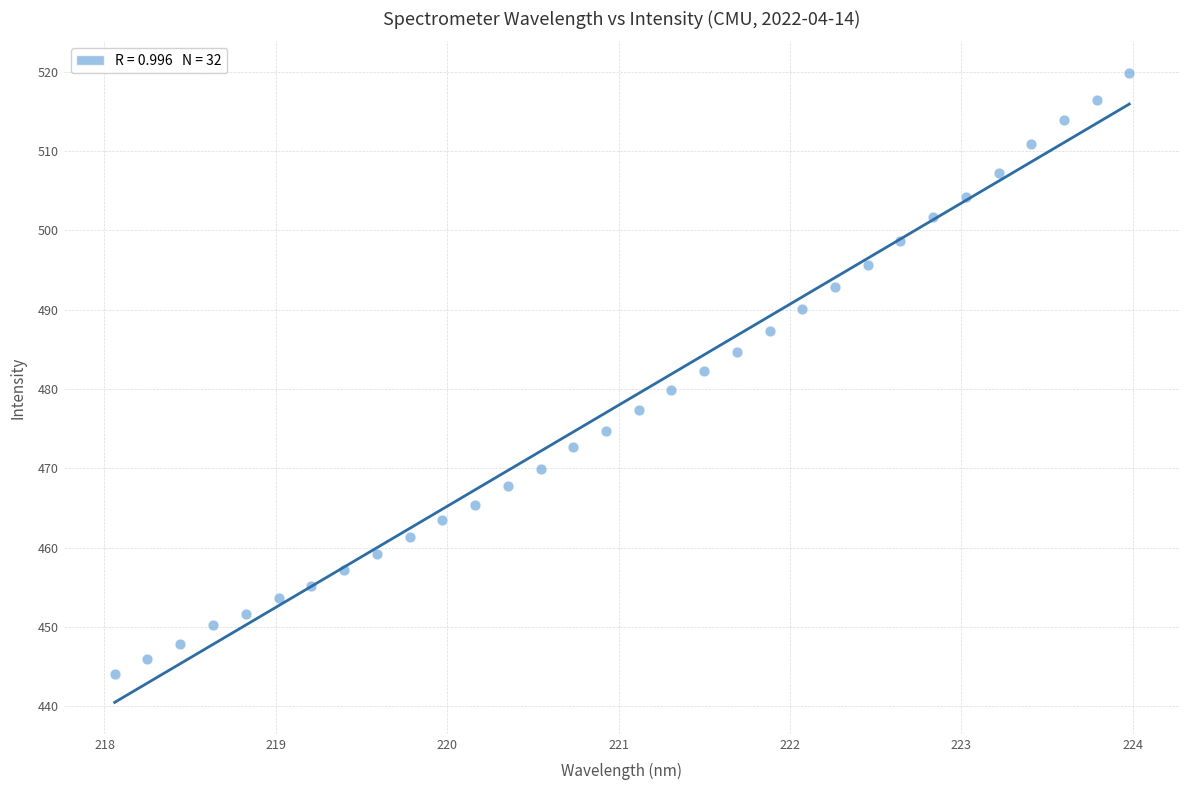

What is the range of X values (max minus min)?

5.9